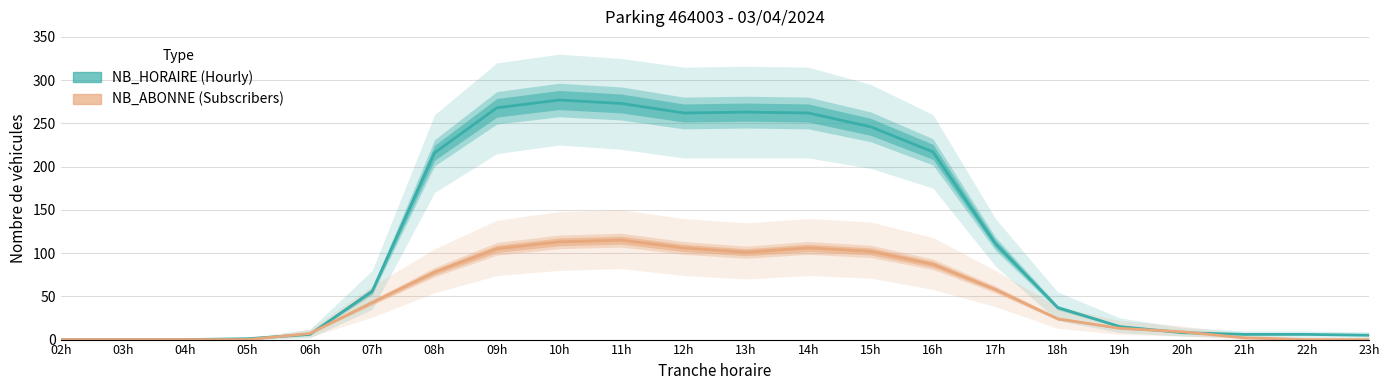

How many lines are shown in the chart?

2